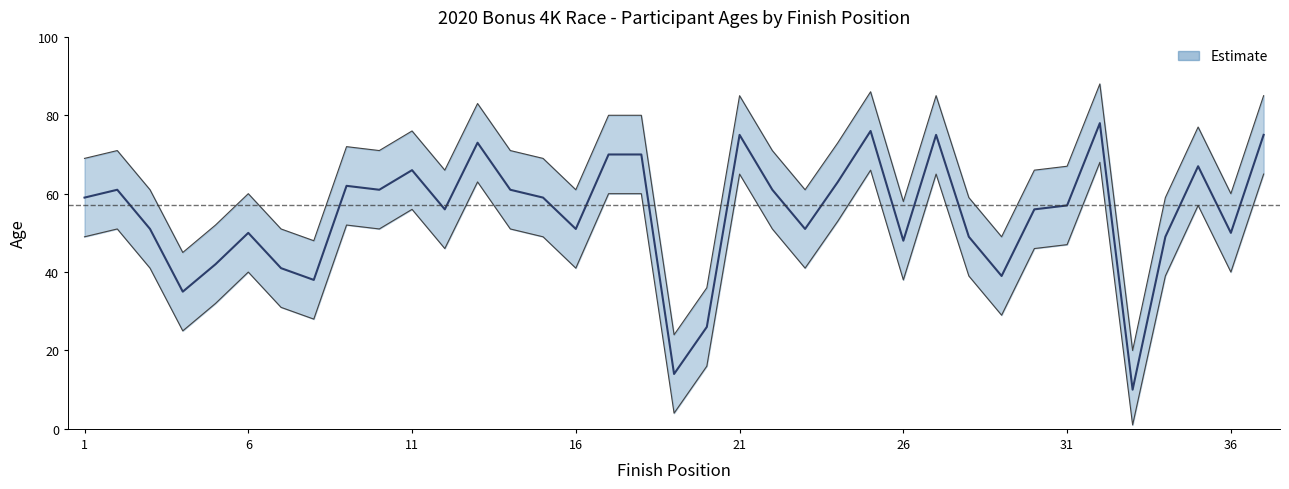

What is the difference between the second highest and minimum values in the Age_lower series?

65